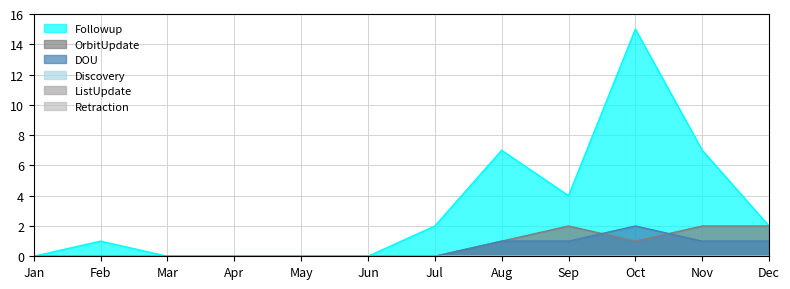

Between May and Jul, which series saw the biggest shift?

Followup